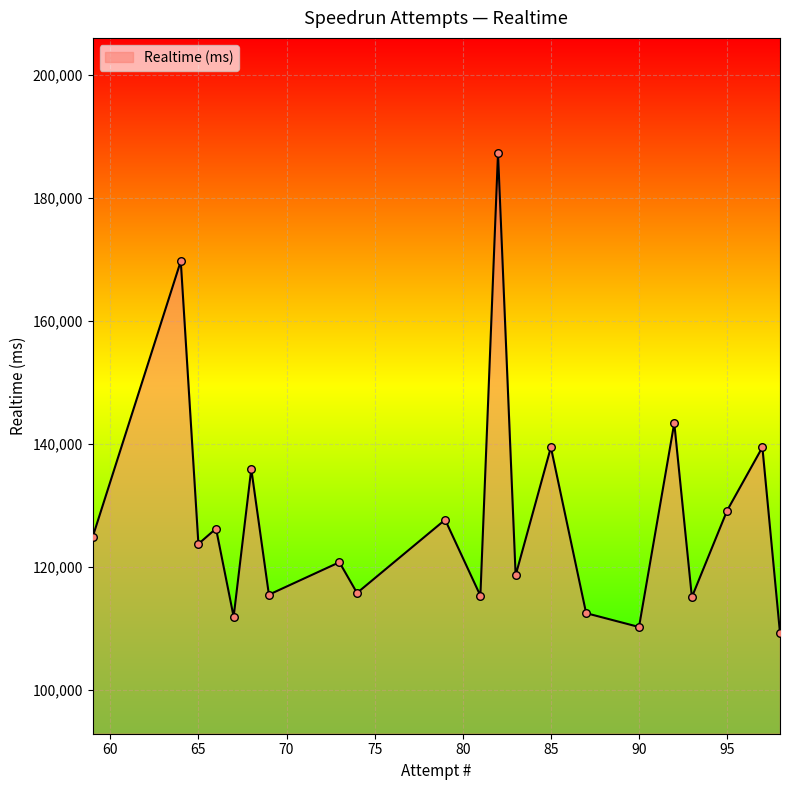

What is the maximum value shown in the chart?

187247